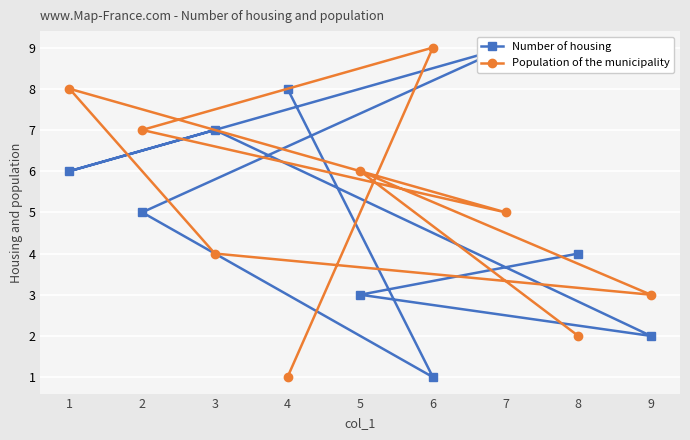

At which category does Number of housing reach its first local valley?

6